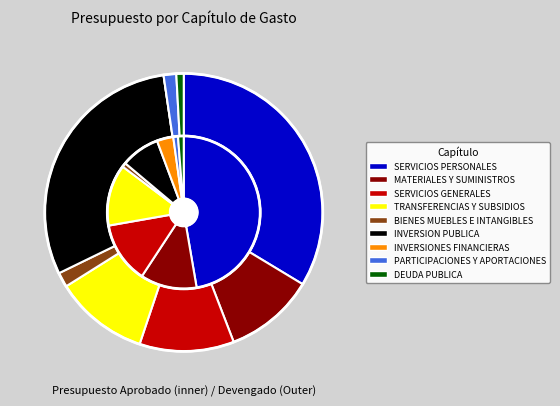

Between 4 and 5, which series saw the biggest shift?

devengado